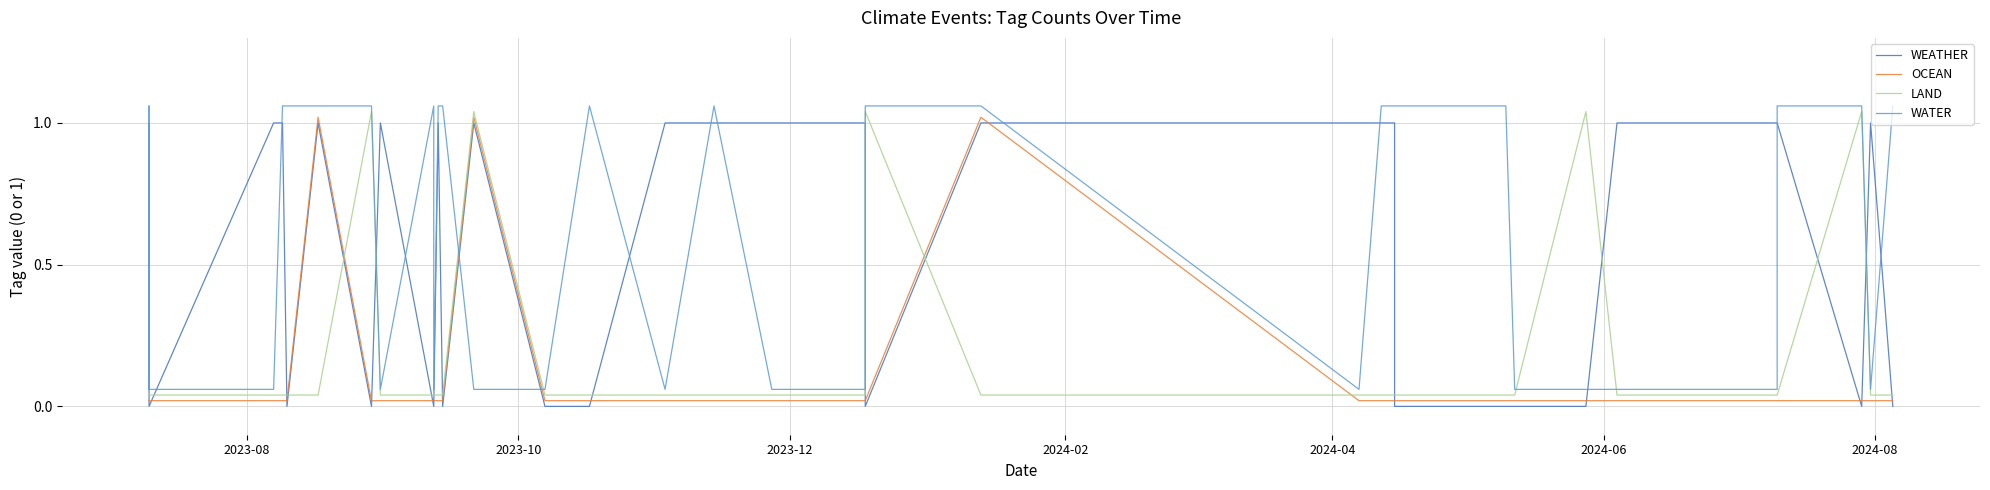

What is the maximum value for LAND?

1.0